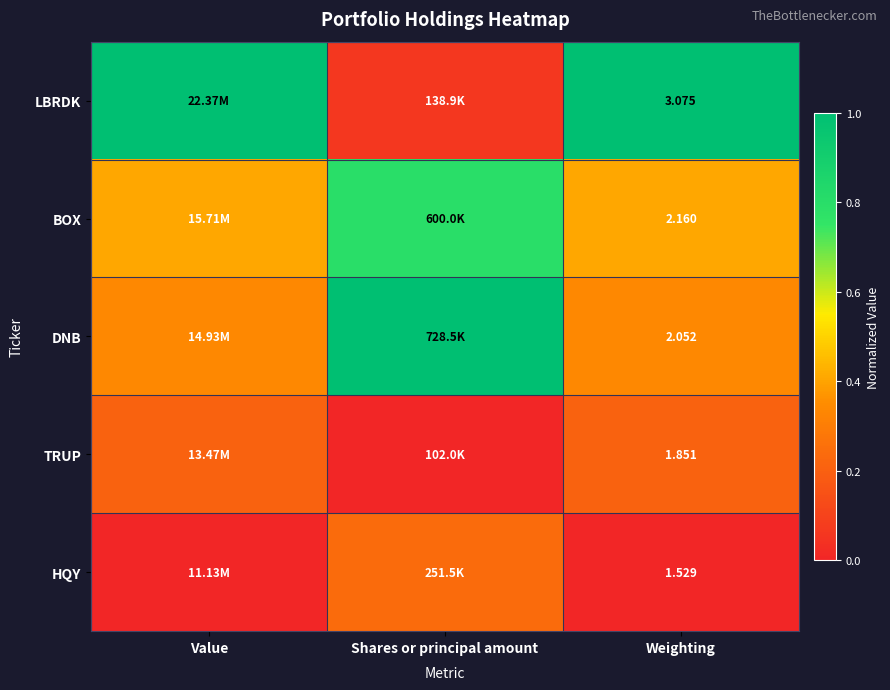

At Weighting, list the series in order from smallest to largest.

HQY, TRUP, DNB, BOX, LBRDK